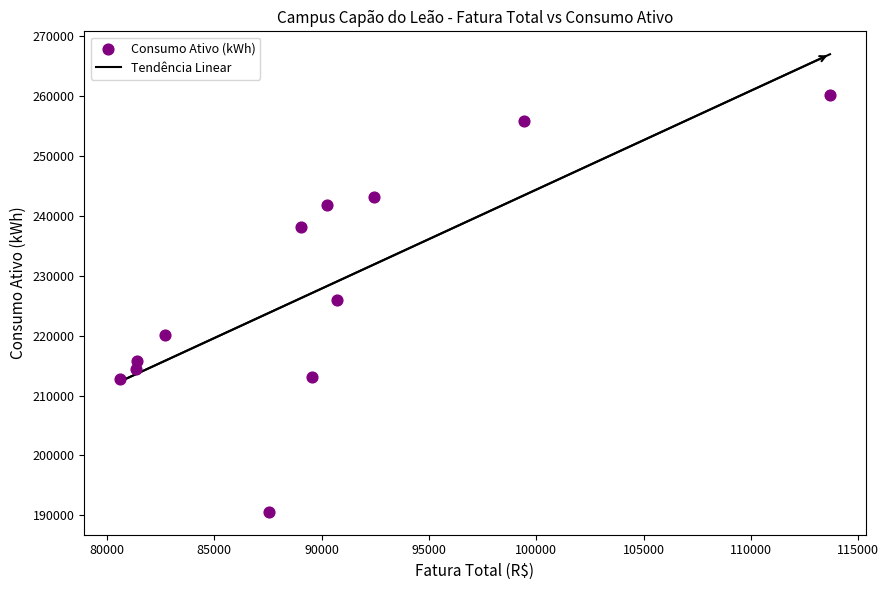

What is the range of Y values (max minus min)?

69624